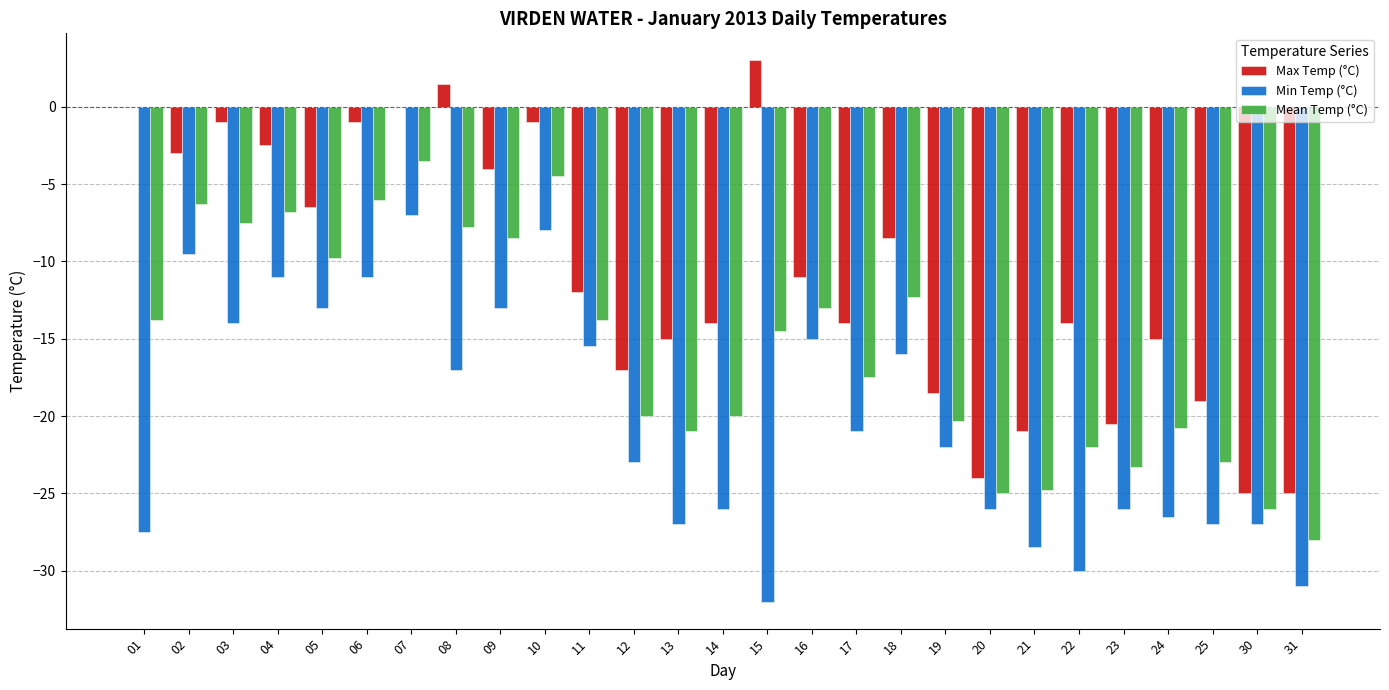

The value of Max Temp (°C) at 24 is -15.0. True or false?

True